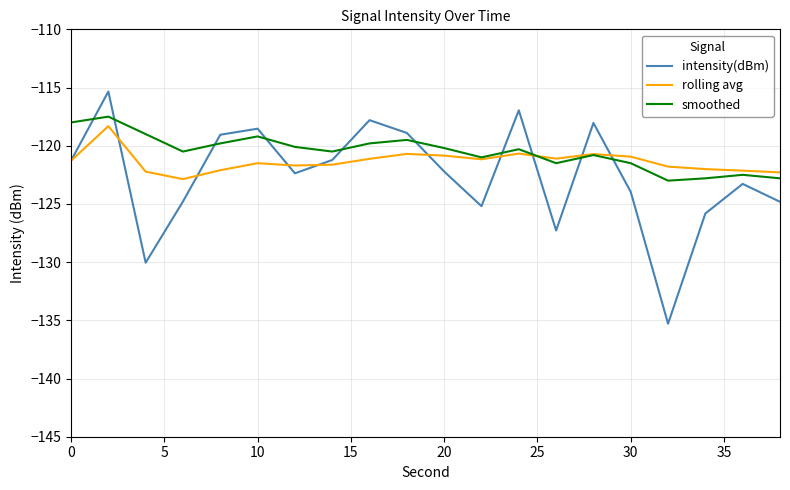

What is the minimum value shown in the chart?

-135.3